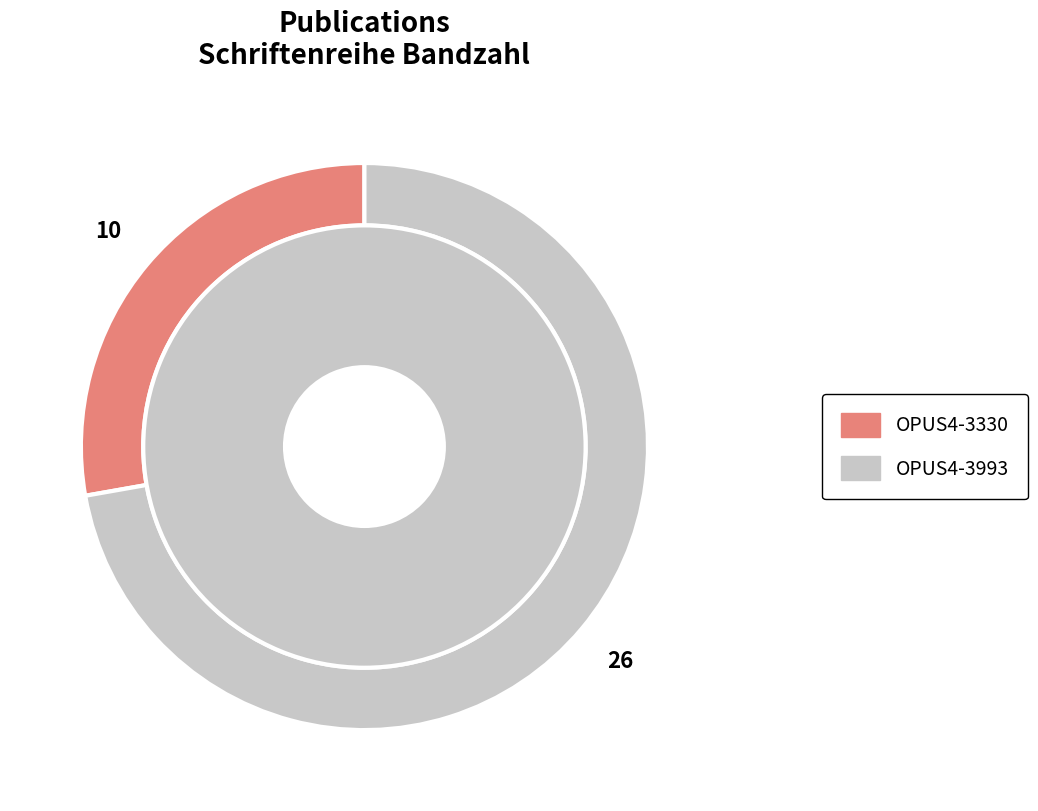

The OPUS4-3330 slice represents 19% of the pie. True or false?

False